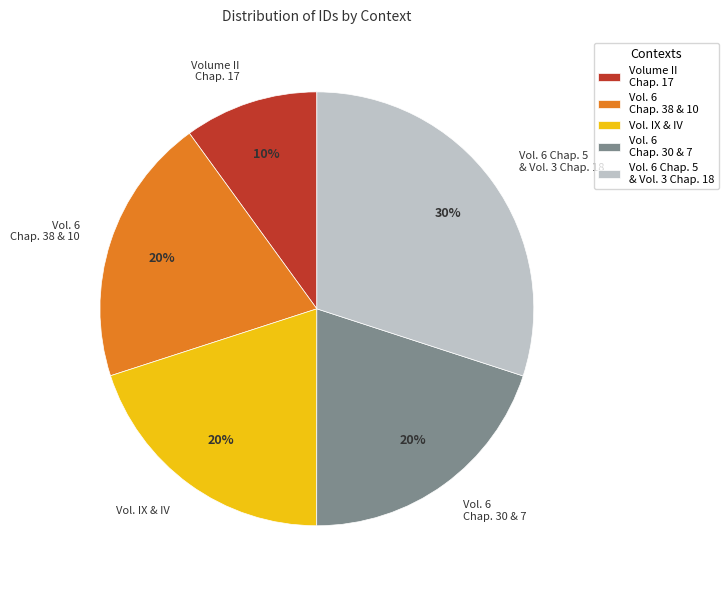

Which category has the biggest portion of the pie?

Vol. 6 Chap. 5 & Vol. 3 Chap. 18